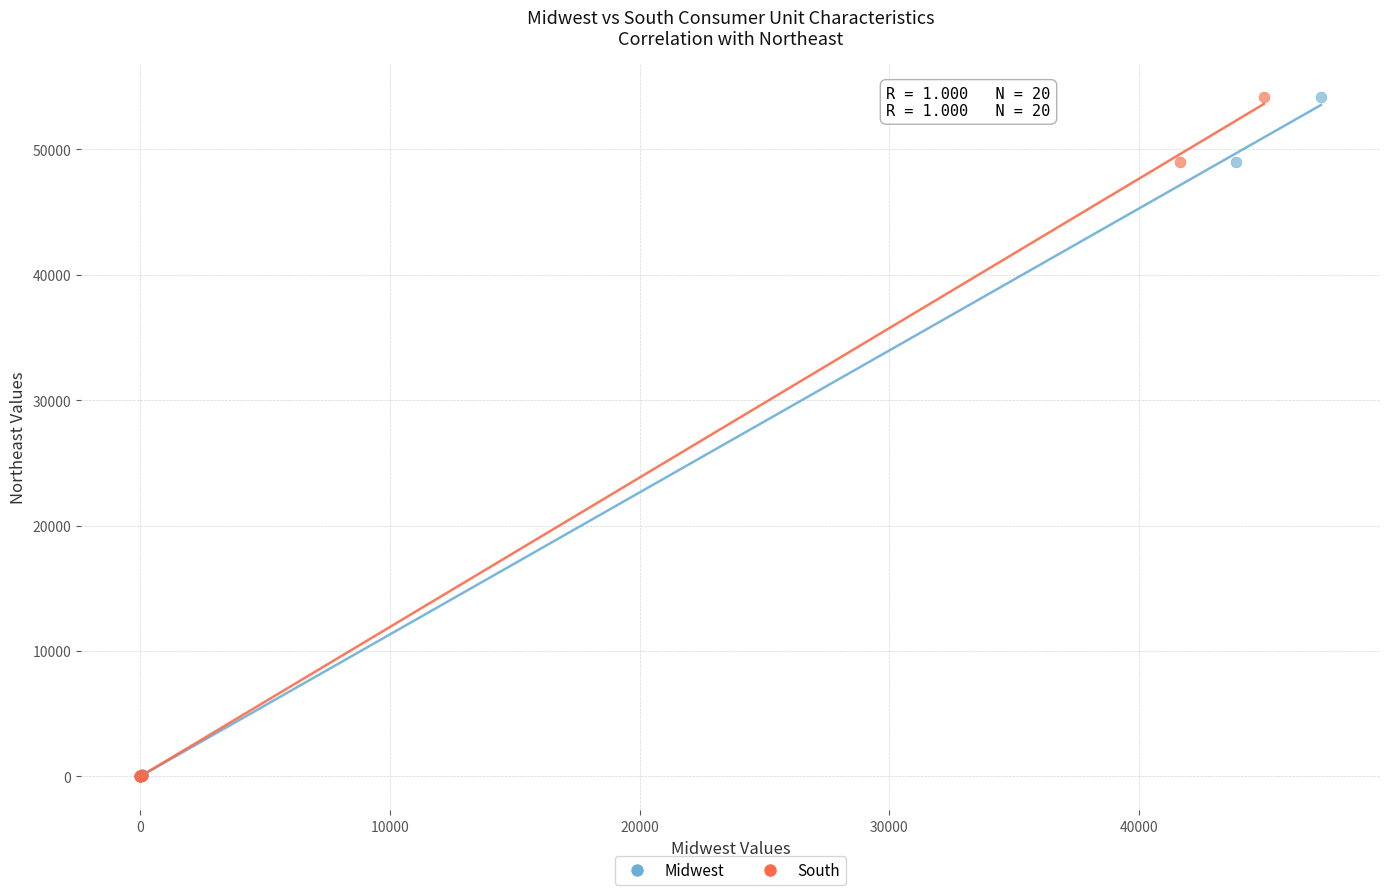

What are all the series names shown in the legend?

Midwest, South